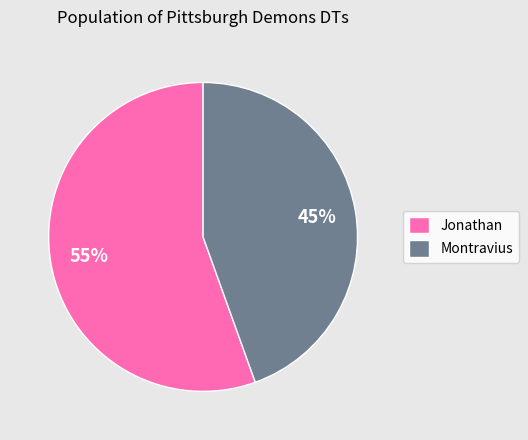

What percentage is the Montravius slice, to the nearest percent?

45%